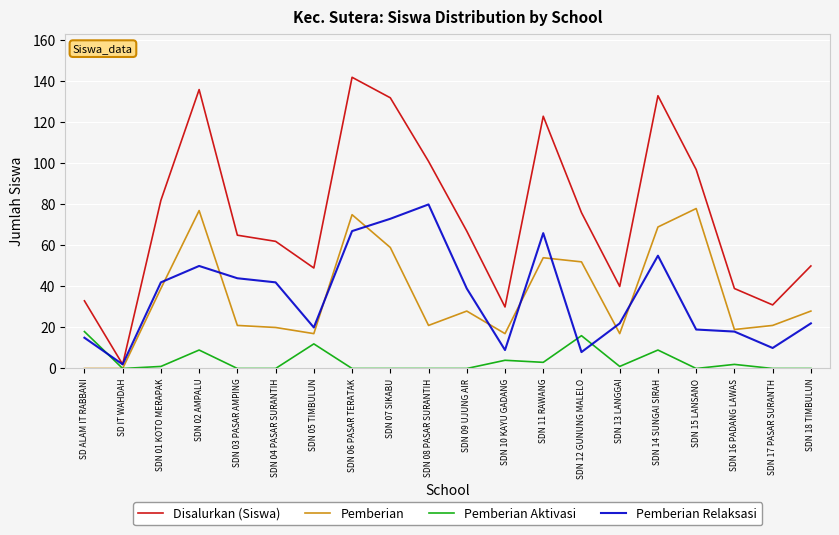

What is the maximum value for Pemberian Relaksasi?

80